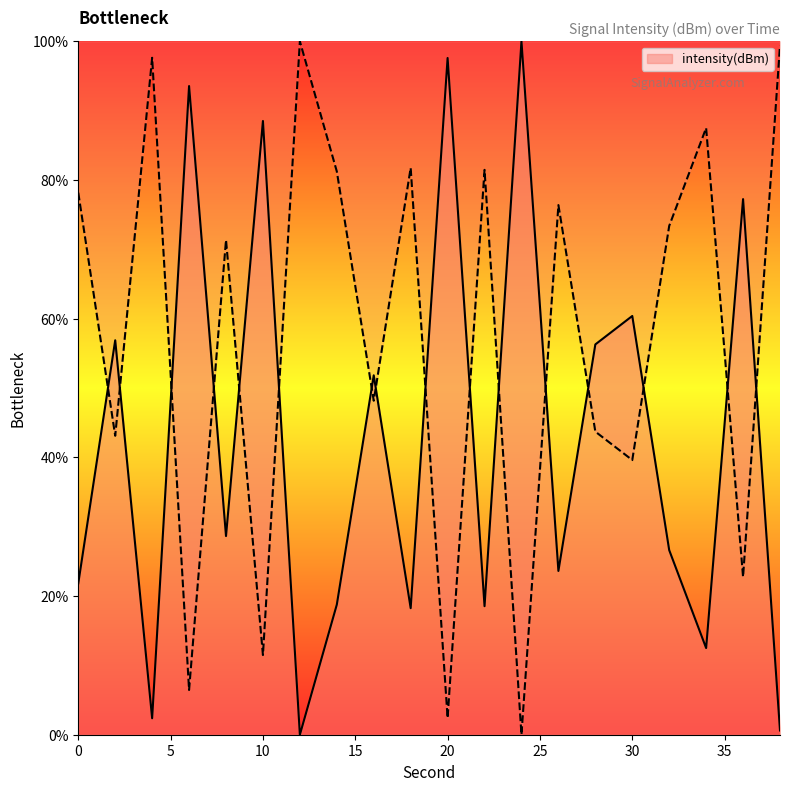

What is the value of the 6th point from the left?

88.5